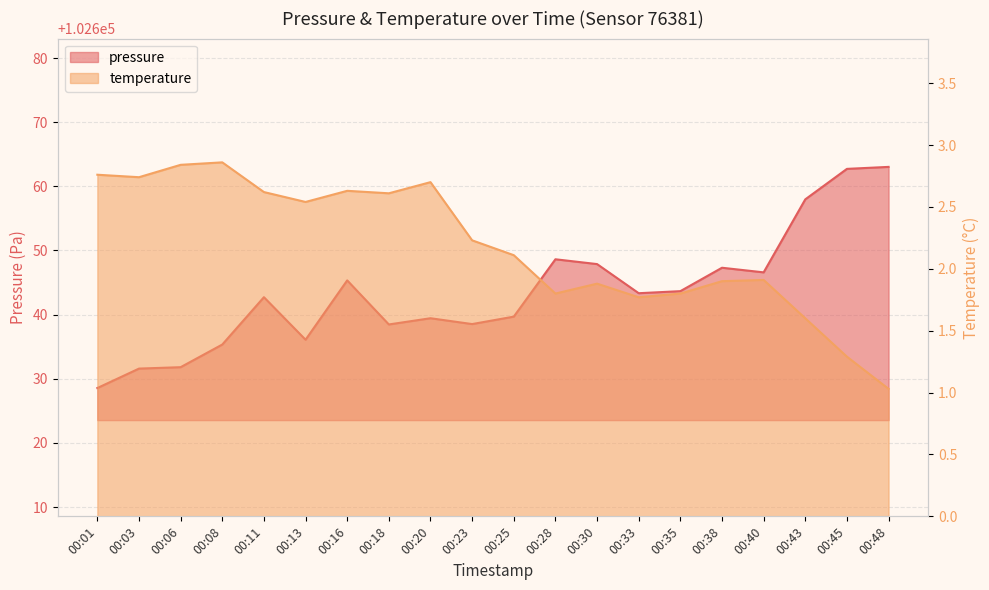

How many distinct data groups are displayed?

2